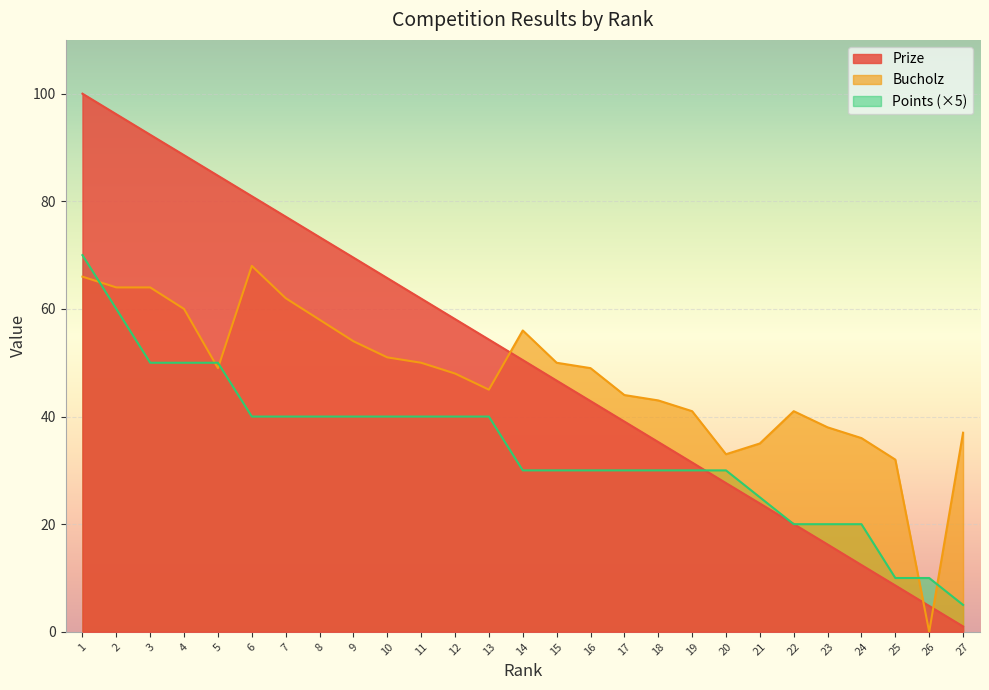

Between which two adjacent categories do Bucholz and Points first intersect?

1 and 2